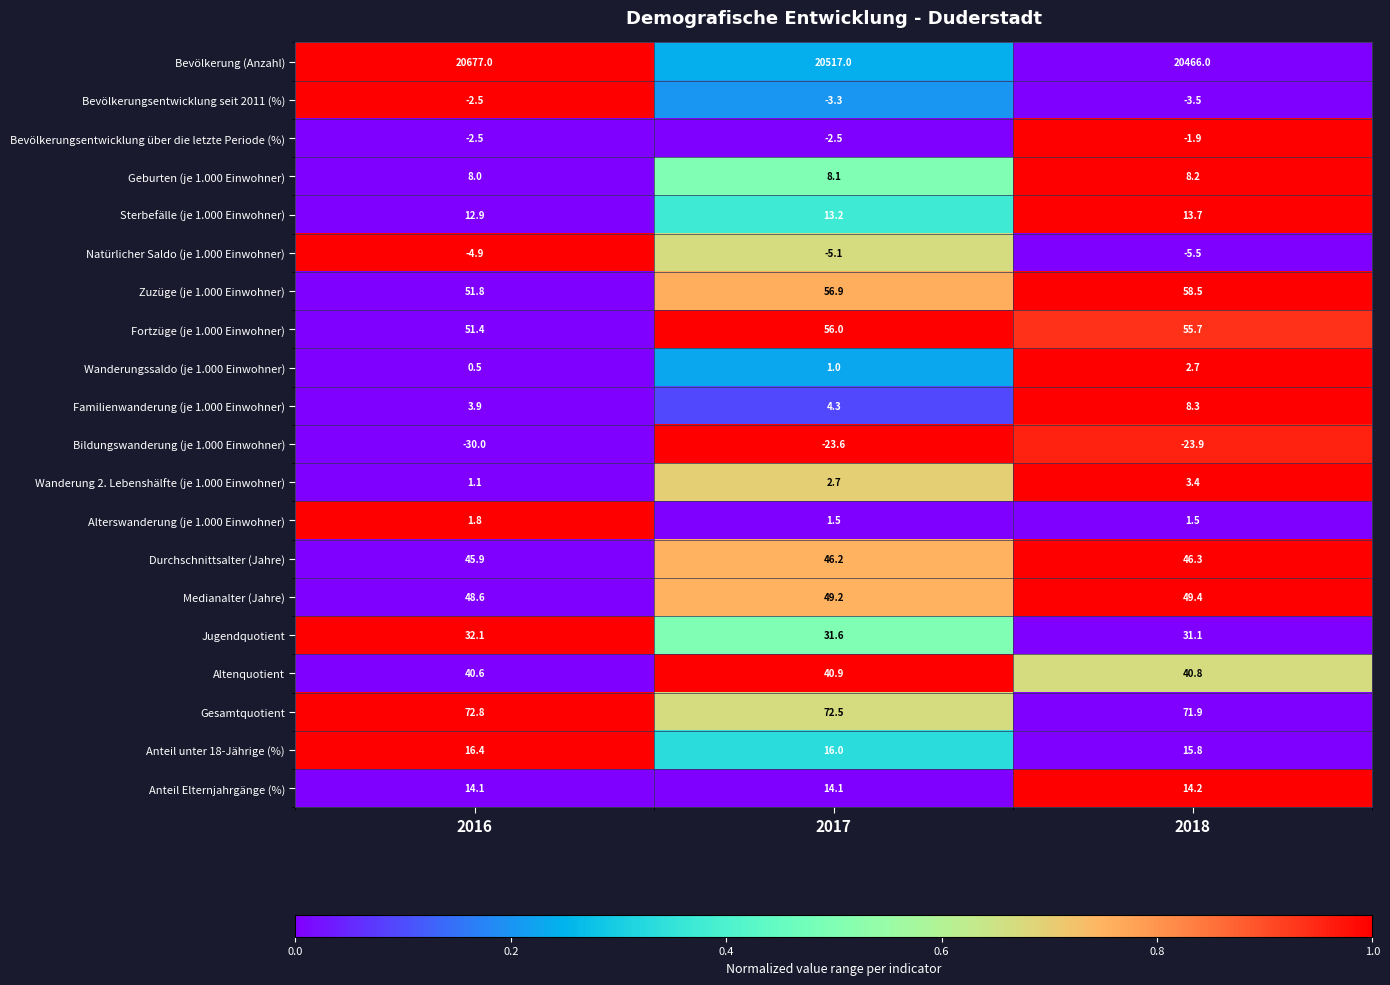

What is the sum of all Natürlicher Saldo (je 1.000 Einwohner) values?

-15.5